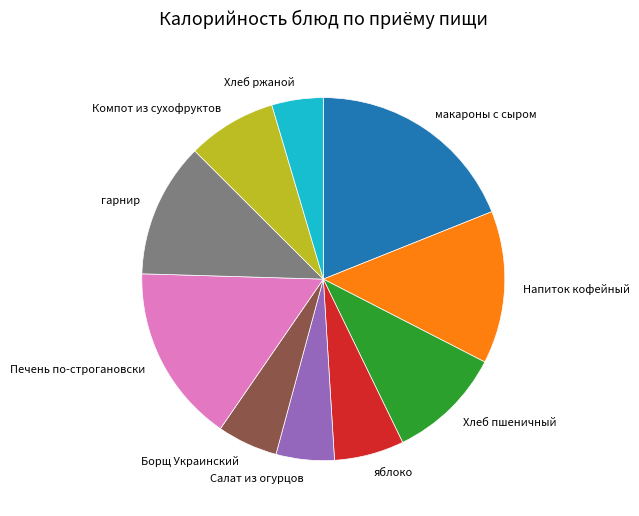

True or false: Хлеб пшеничный accounts for 1% of the total.

False